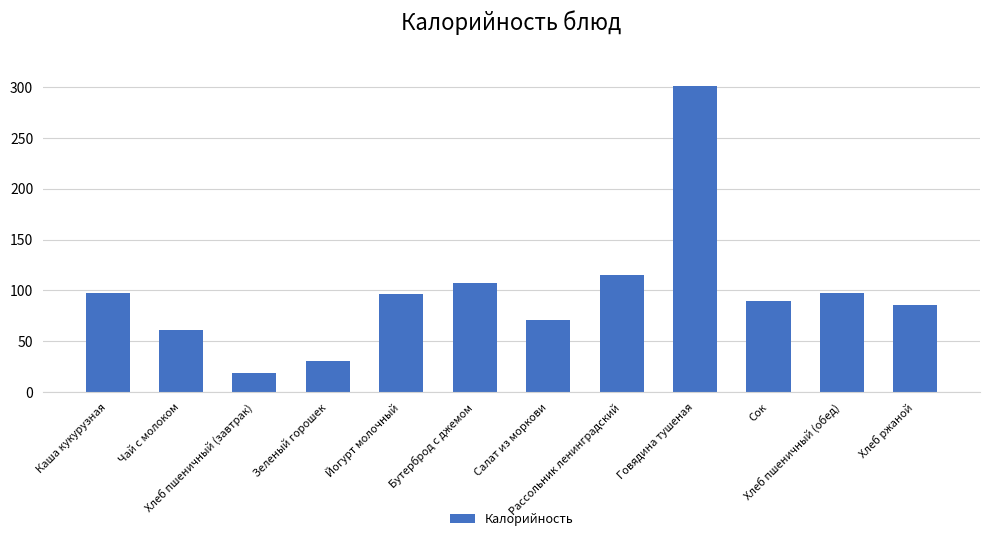

What is the sum of the values at Говядина тушеная and Бутерброд с джемом?

408